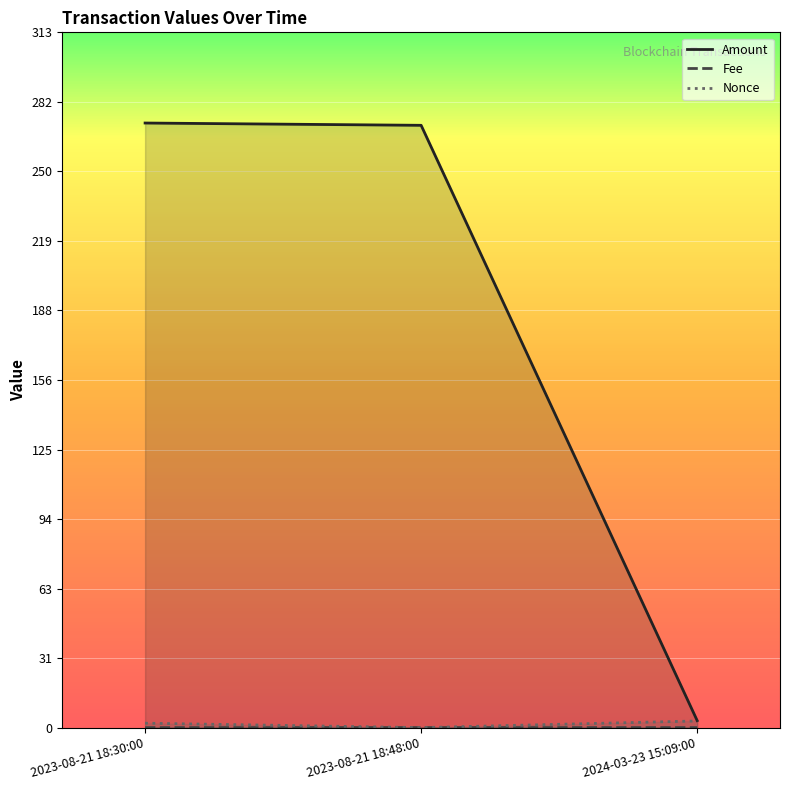

The Nonce series shows 2.0 at 2023-08-21 18:30:00. True or false?

True